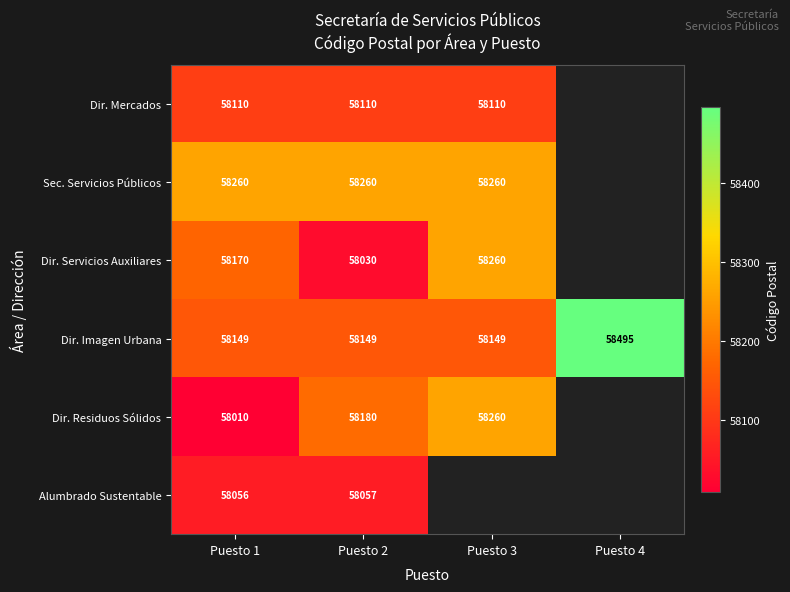

What is the minimum value shown in the chart?

58010.0